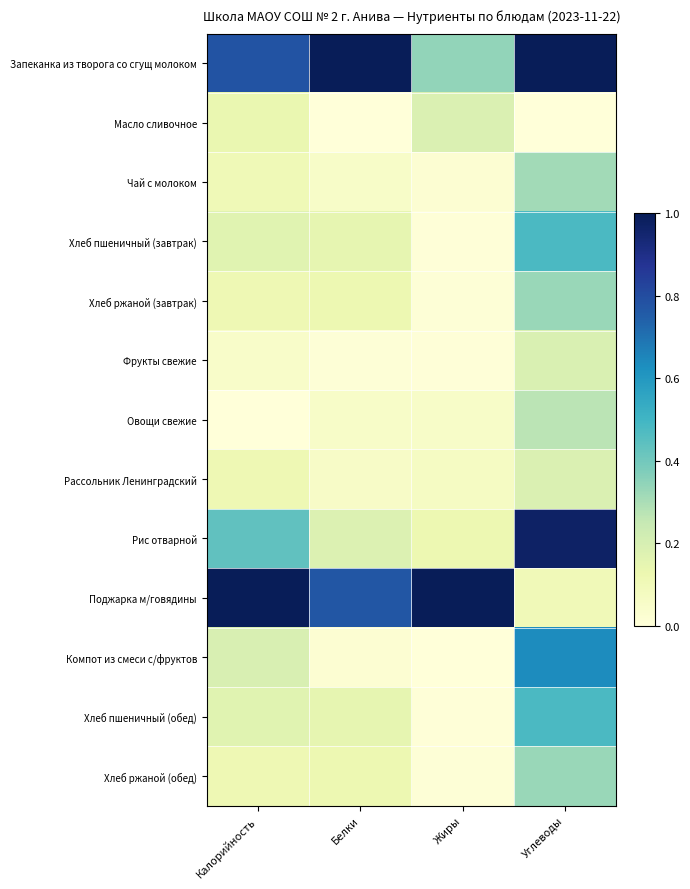

Which series has the largest total across all categories?

Запеканка из творога со сгущ молоком